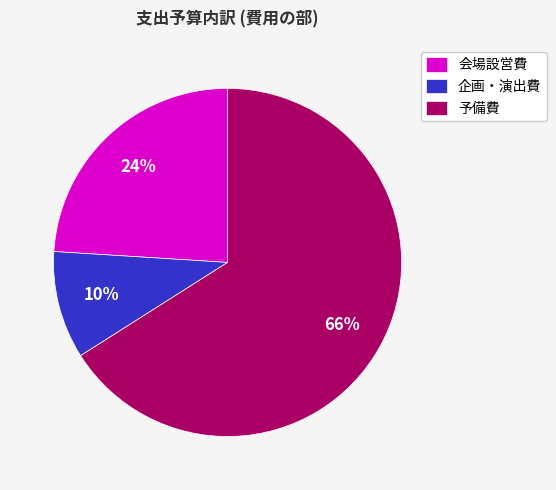

To the nearest percent, what percentage of the pie is 会場設営費?

24%